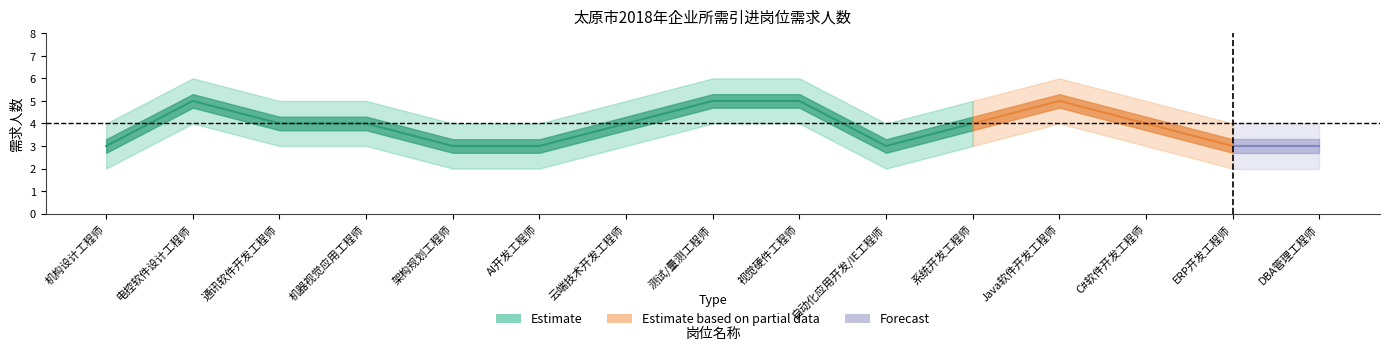

Which has a higher value, 电控软件设计工程师 or 视觉硬件工程师?

电控软件设计工程师